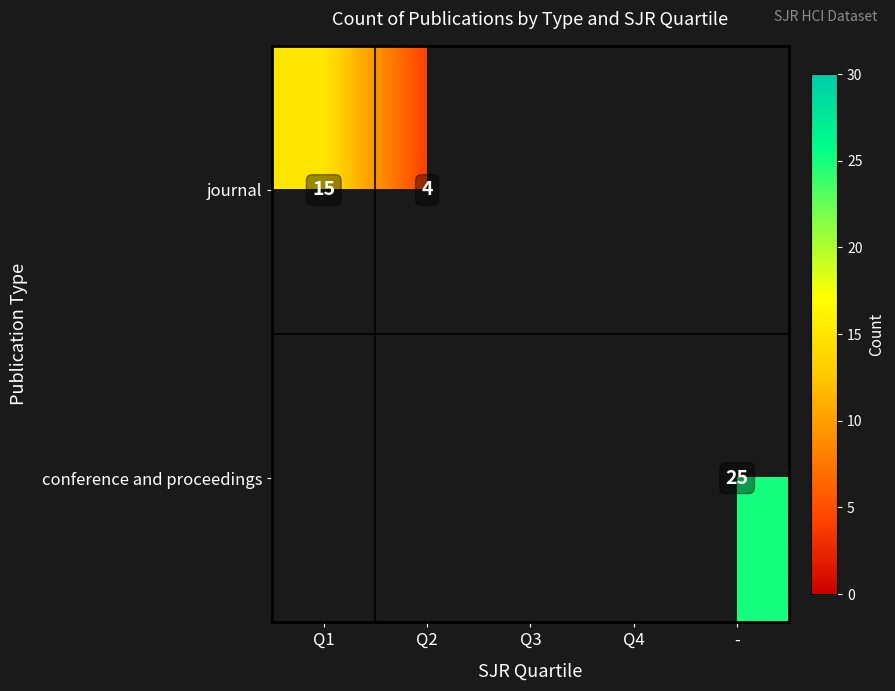

At which category does the chart reach its minimum across all series?

Q2